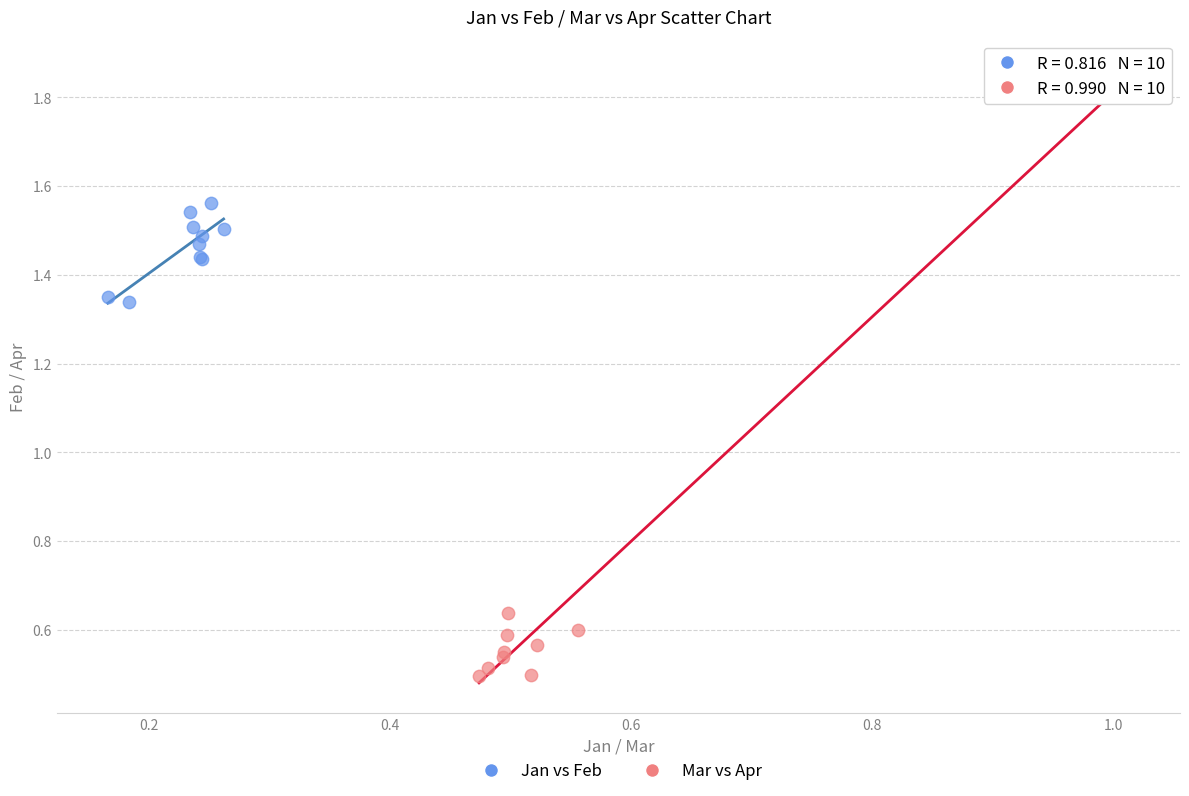

Which series has the largest Y range (max minus min)?

Mar vs Apr